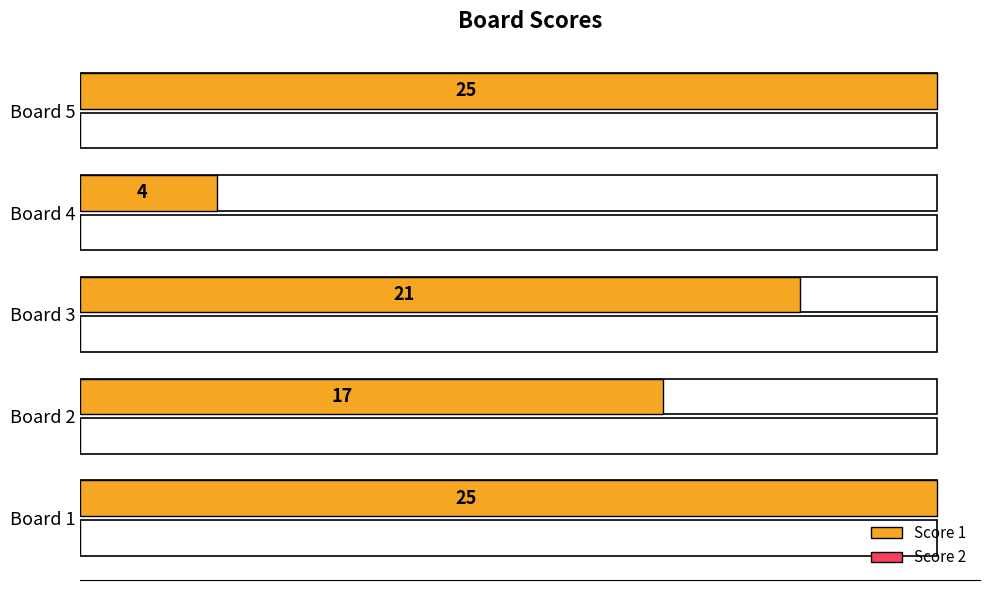

Is it true that Score 1 equals 5.4 at Board 5?

False